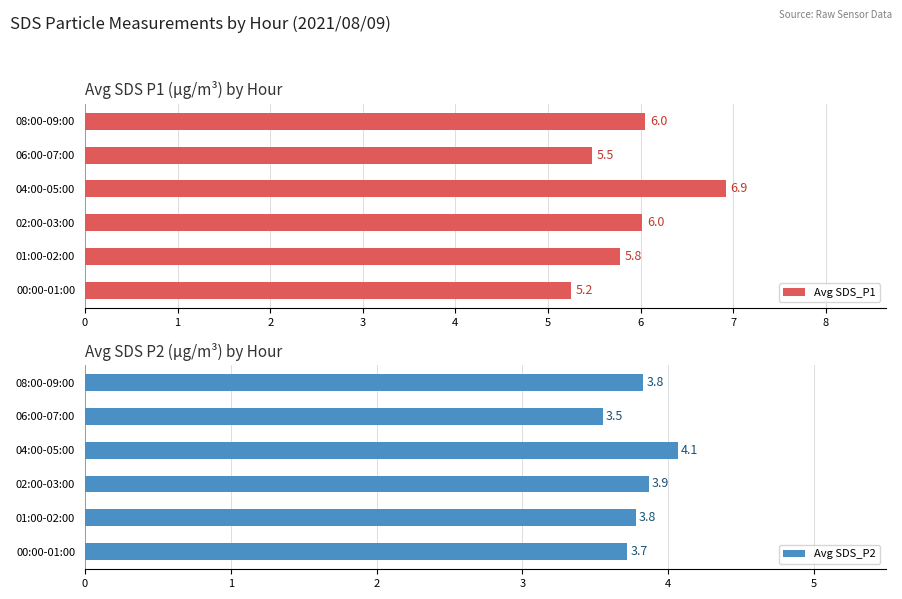

What is the maximum value for Avg SDS_P1?

6.9